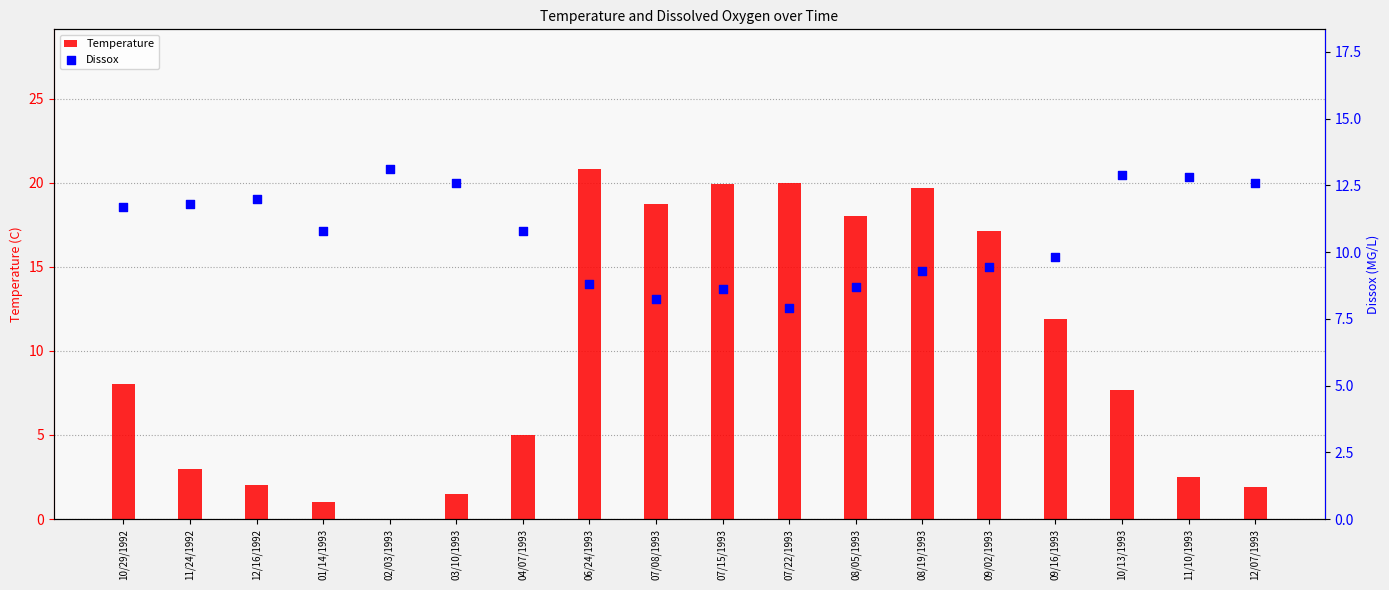

What are all the series names shown in the legend?

Temperature, Dissox